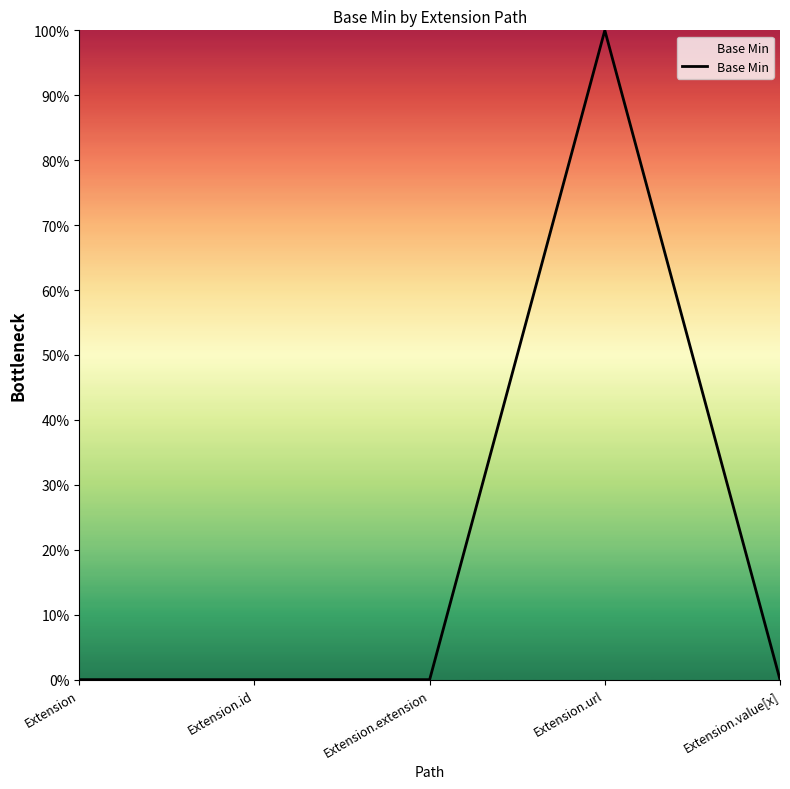

List the labels in order of value, smallest first.

Extension, Extension.id, Extension.extension, Extension.value[x], Extension.url